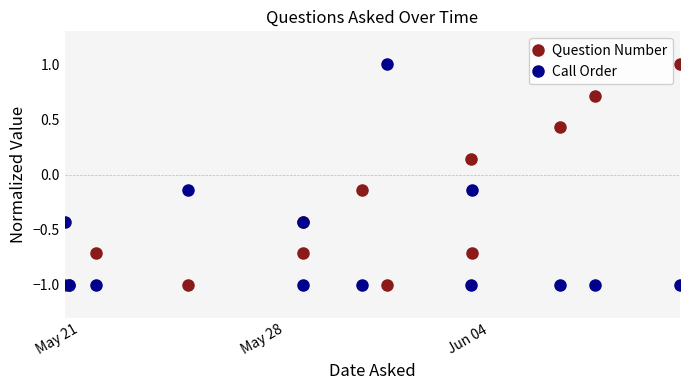

True or false: Call Order has more than 2 interior local peaks.

True